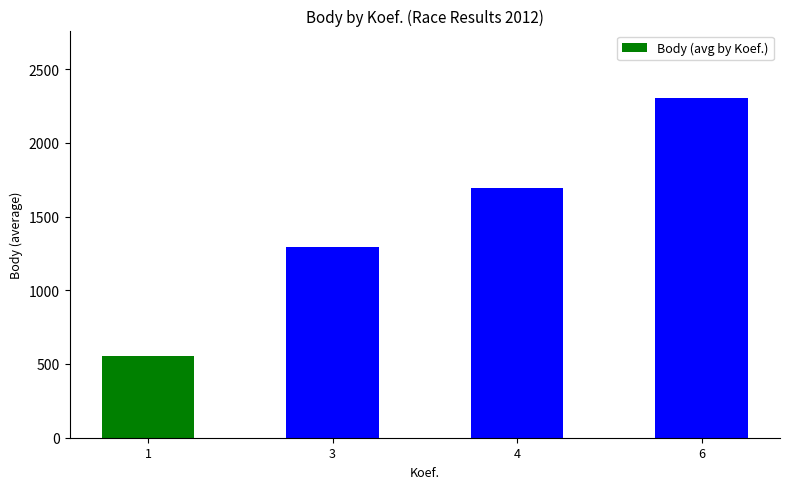

How many data points are above 1695?

2